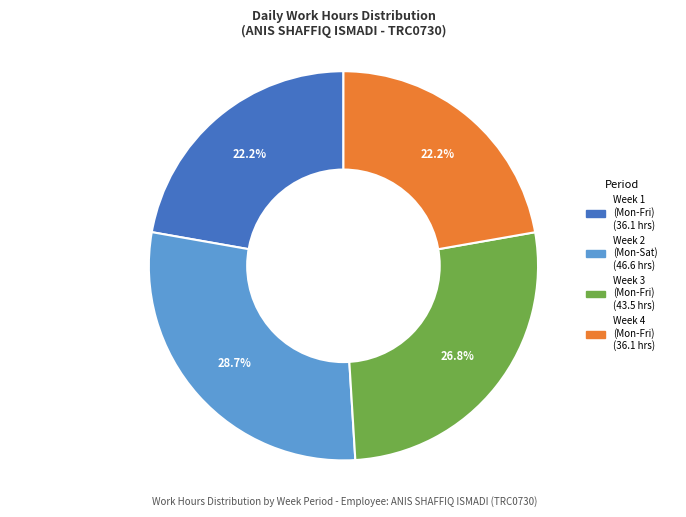

Does any single category account for the majority?

No